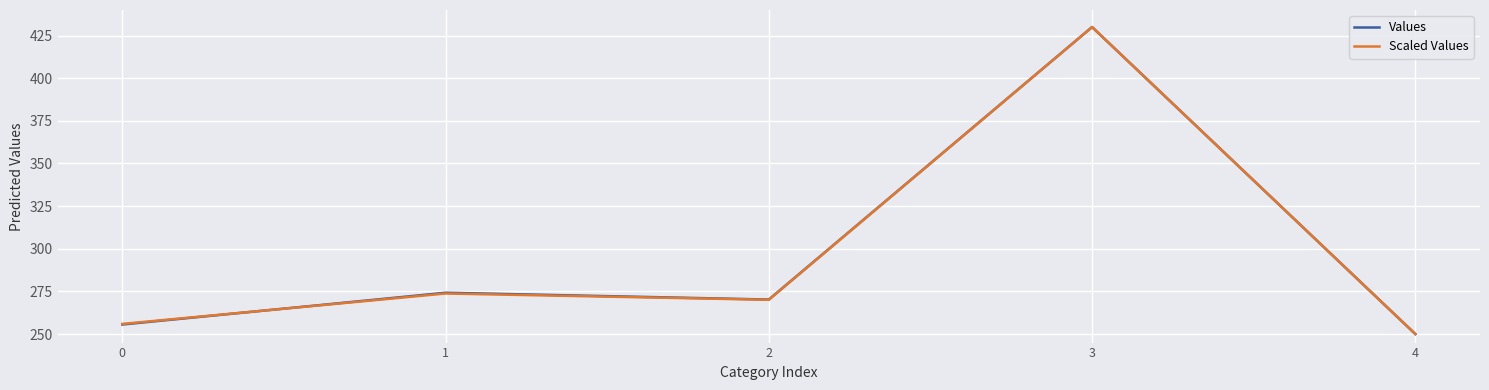

What value does the Values series have at 2?

270.2